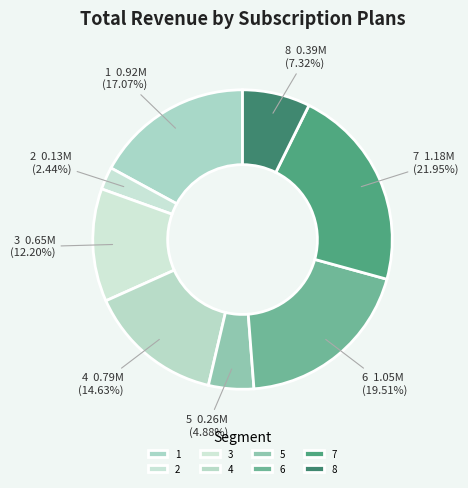

Rank the categories by value from highest to lowest.

7, 6, 1, 4, 3, 8, 5, 2